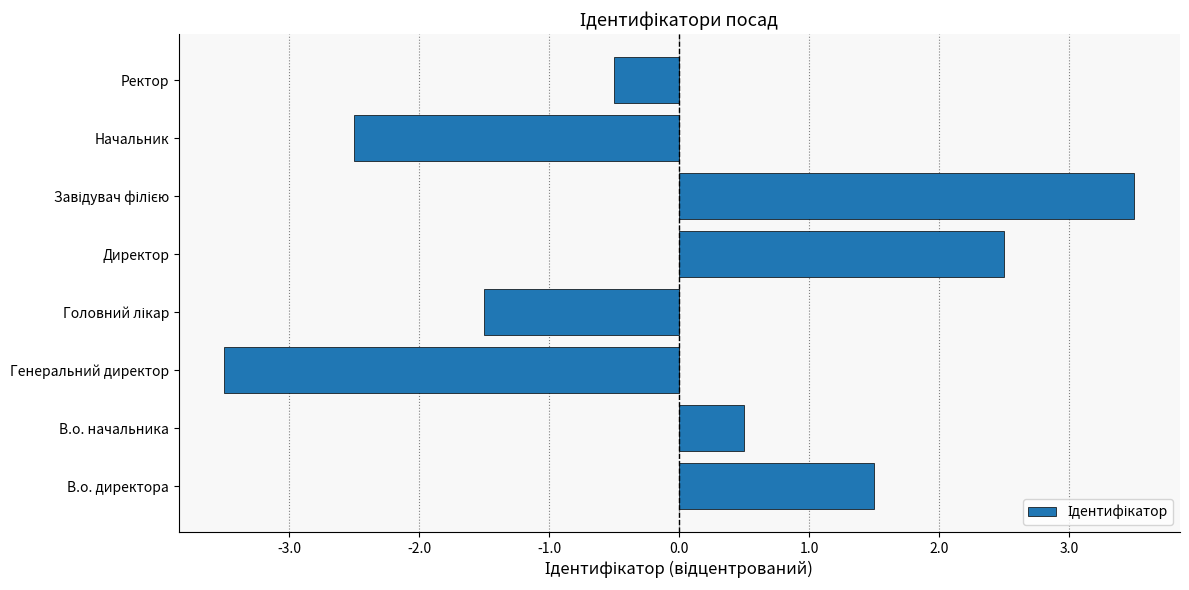

Read the value at Генеральний директор.

-3.5